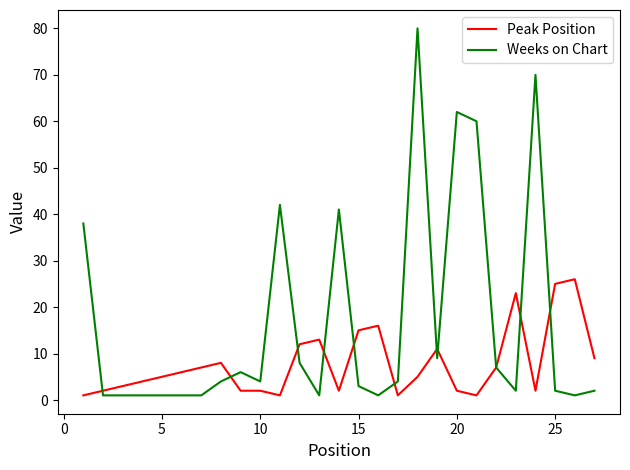

Which series has the widest spread of values?

Weeks on Chart